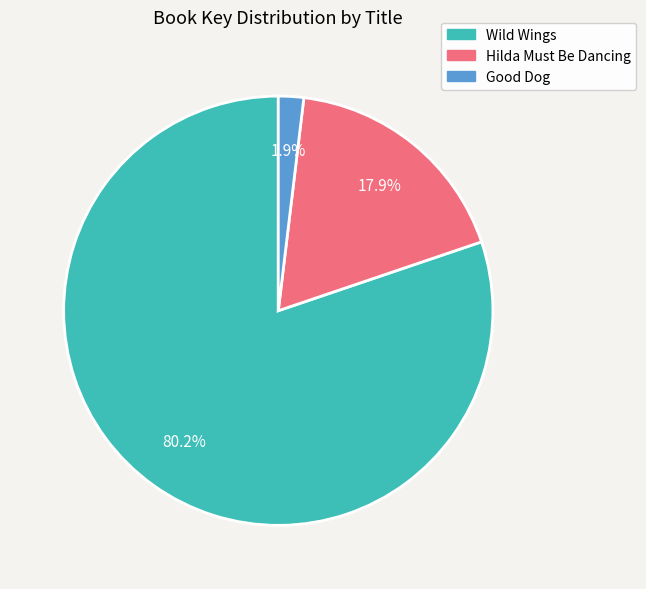

To the nearest percent, what portion does Hilda Must Be Dancing represent?

18%